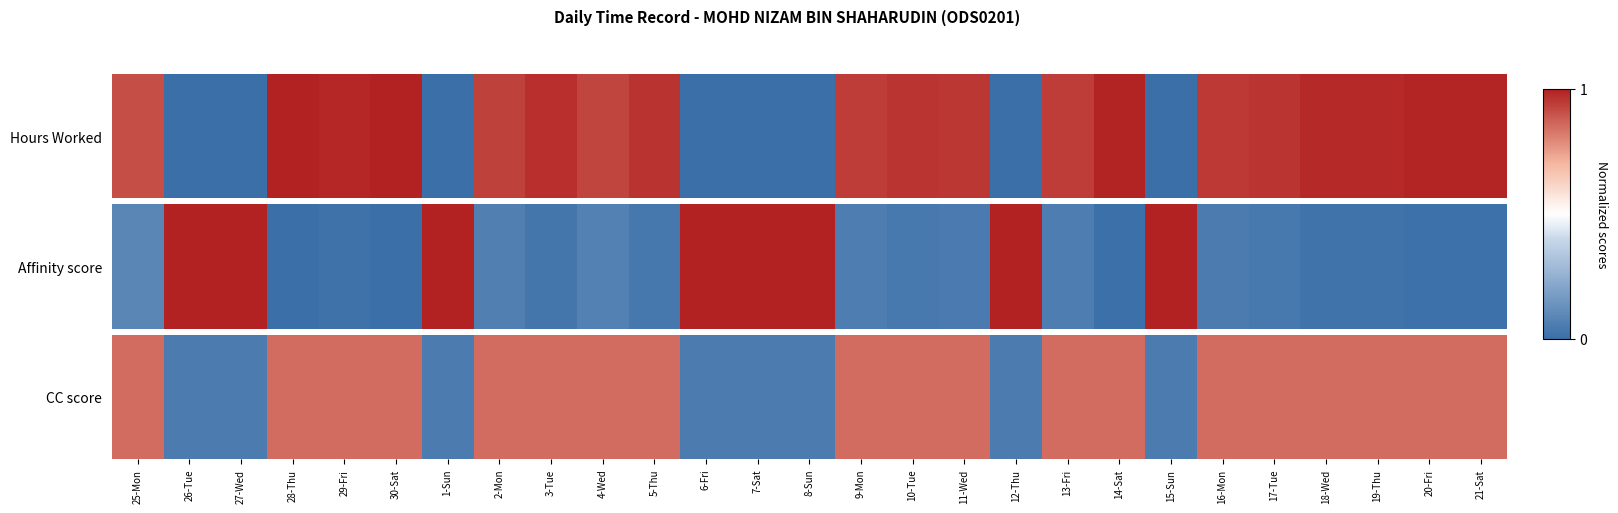

The chart shows a value of 1.2 at 3-Tue. True or false?

False